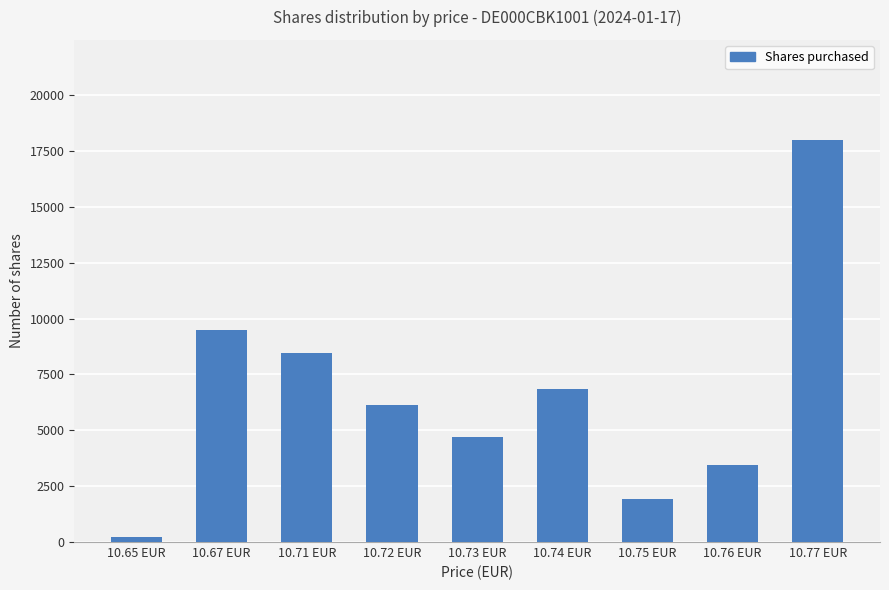

Does the chart contain stacked bars?

No